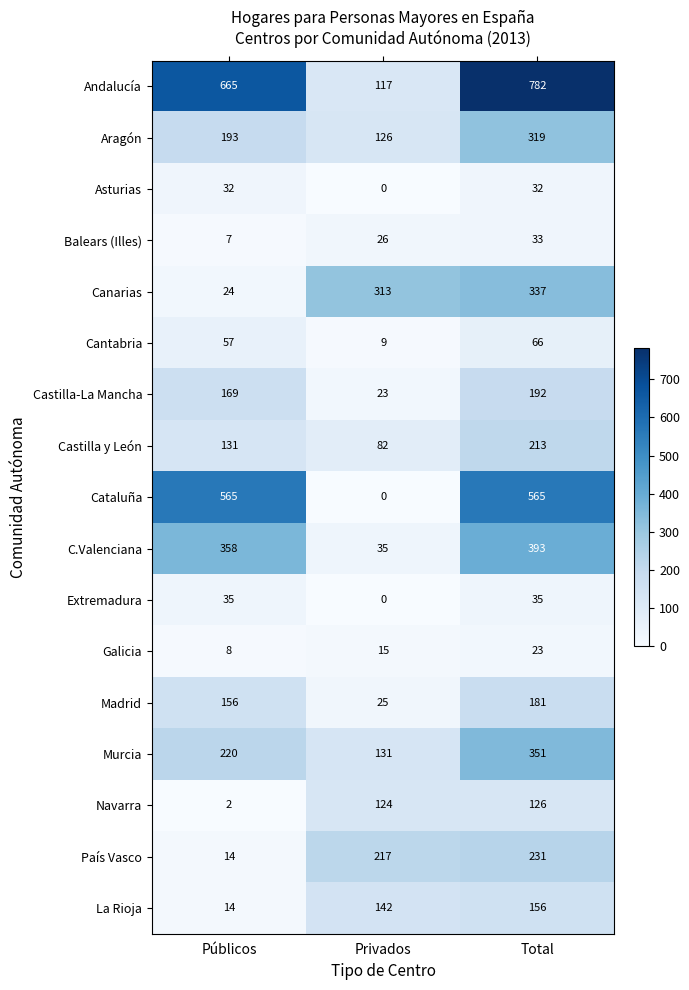

Read the Andalucía value at Privados, to the nearest 50.

100